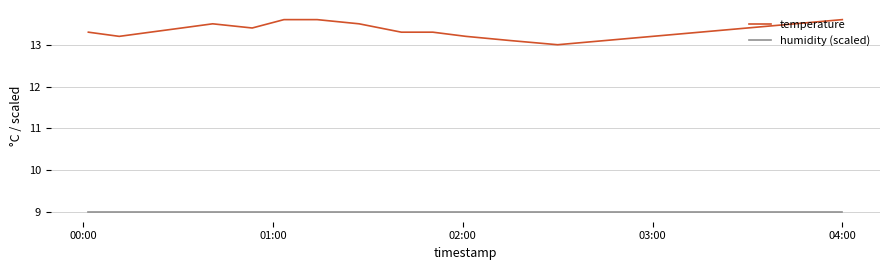

What is the lowest value of the temperature series?

13.0